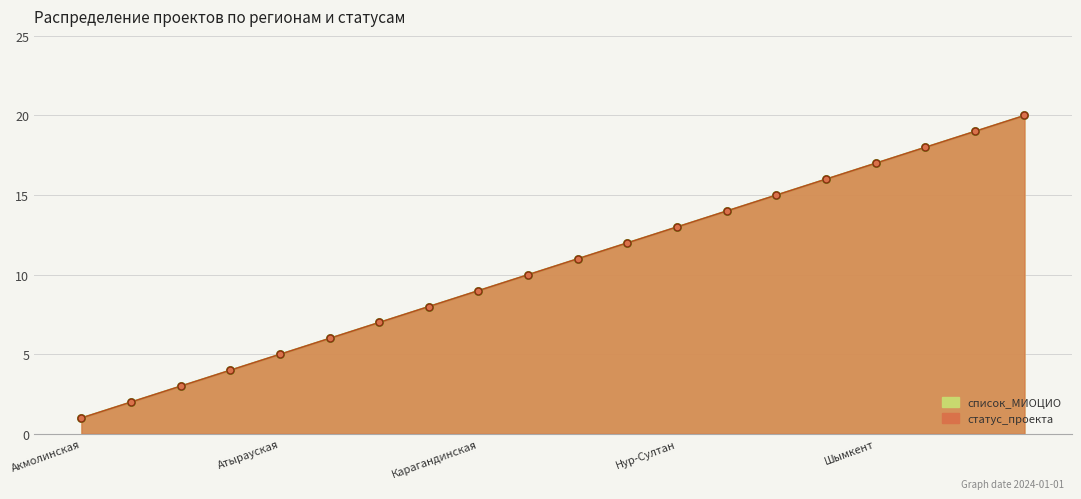

At how many categories does at least one series exceed 5?

15